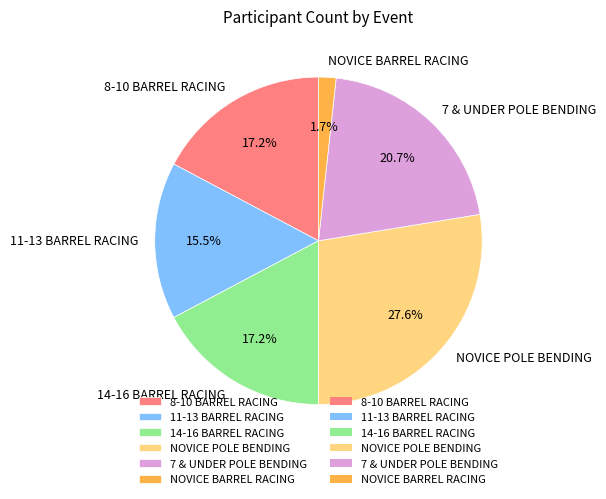

Count the number of slices in the pie.

6